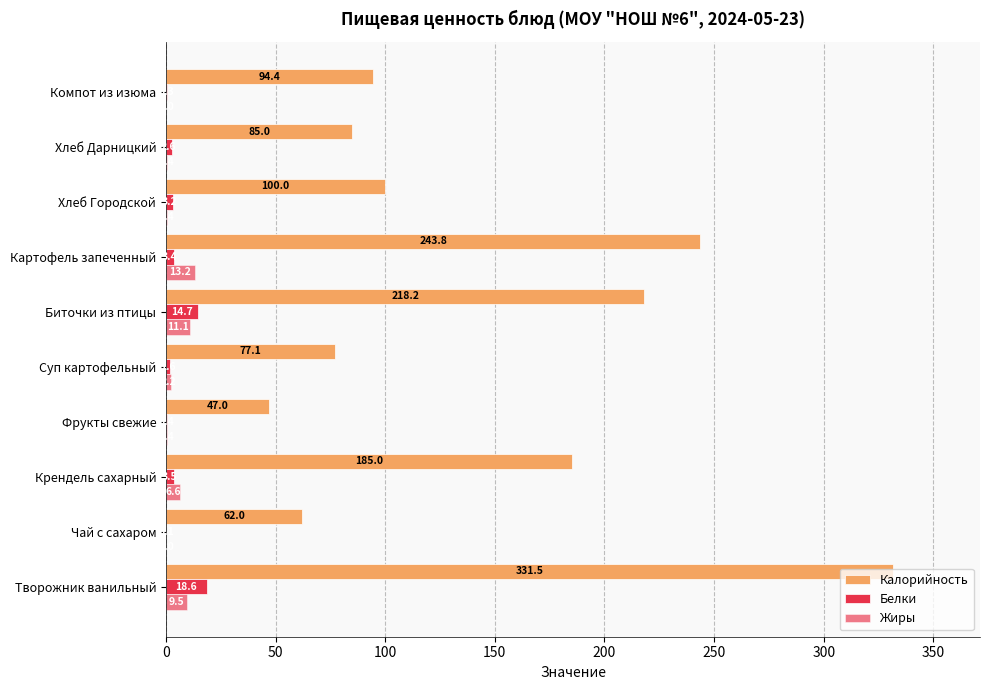

How many values in Жиры are above zero?

8